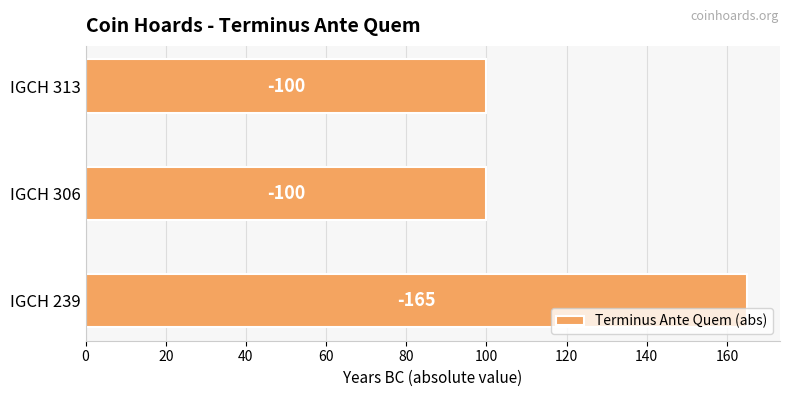

How many bars are there in total?

3